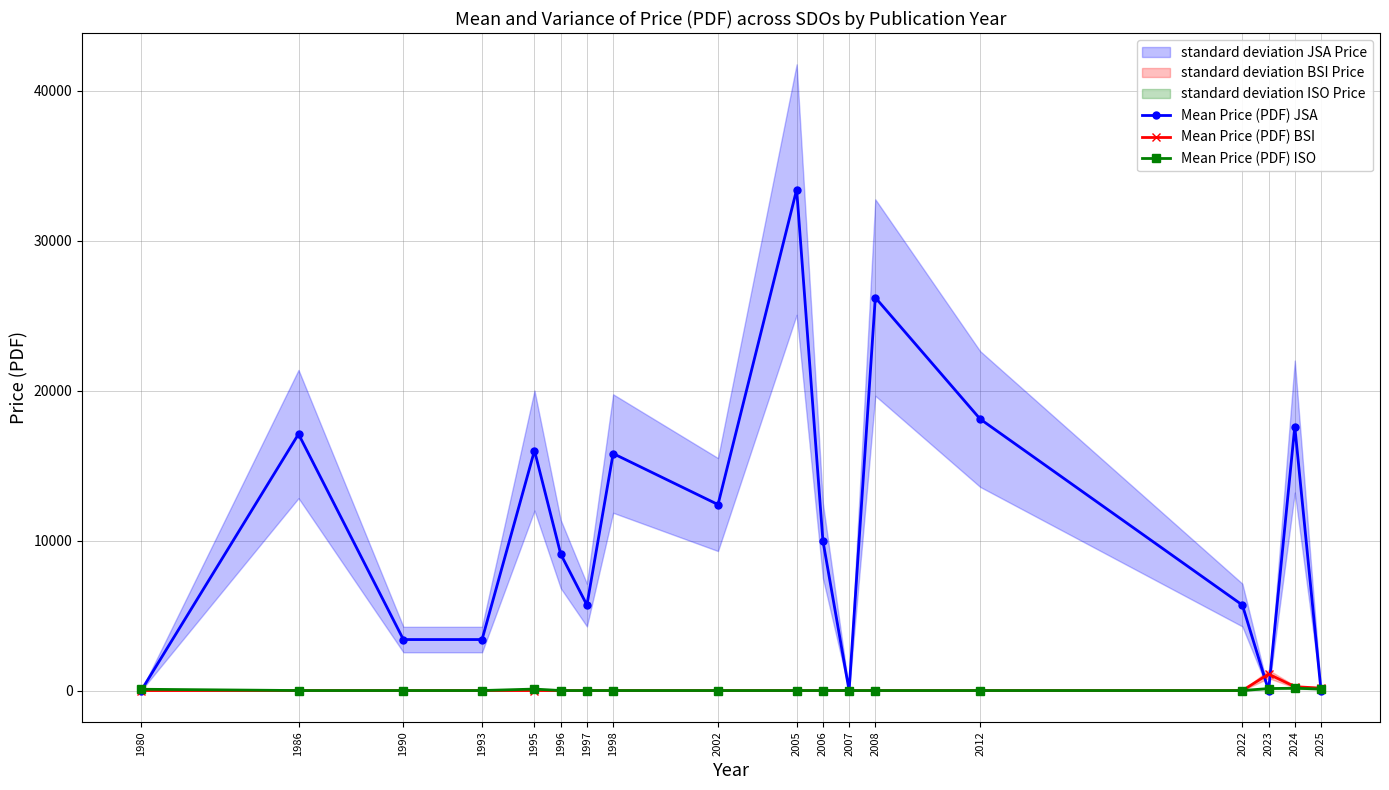

What is the approximate value of Mean Price (PDF) JSA at 2002, to the nearest 100?

12400